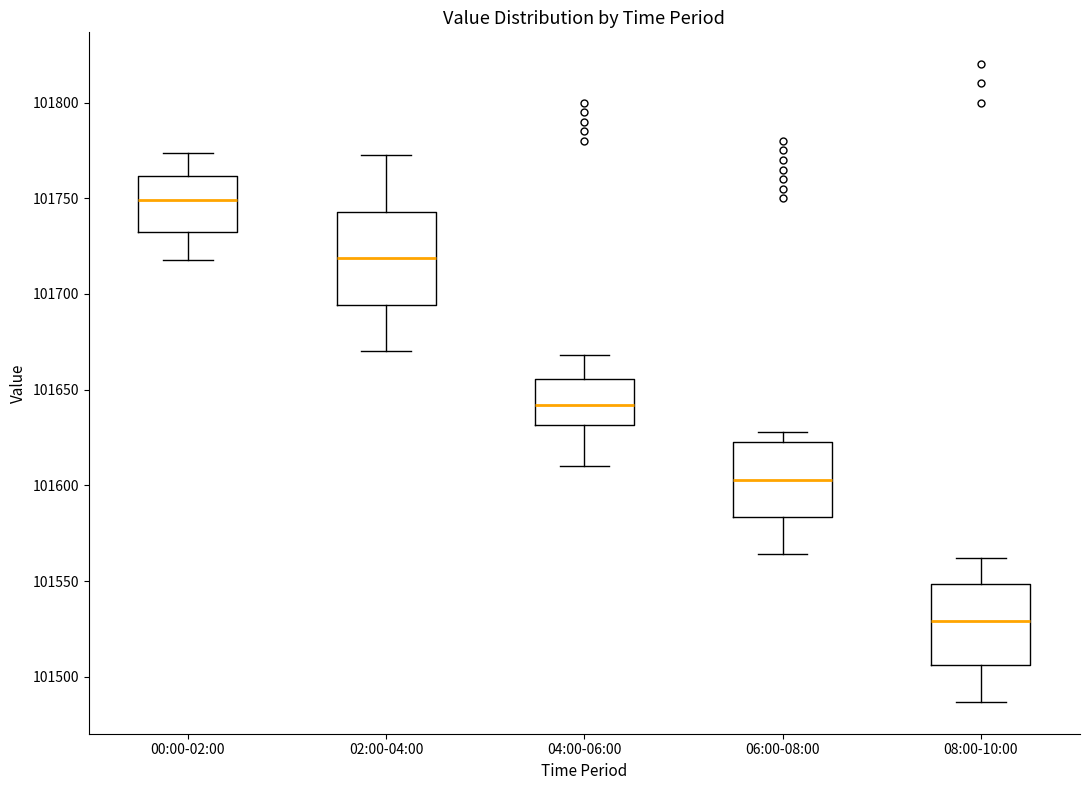

Where is the upper edge of the box for 02:00-04:00 on the y-axis? The values are not printed on the chart, so give them approximately, as read against the axis.

101745